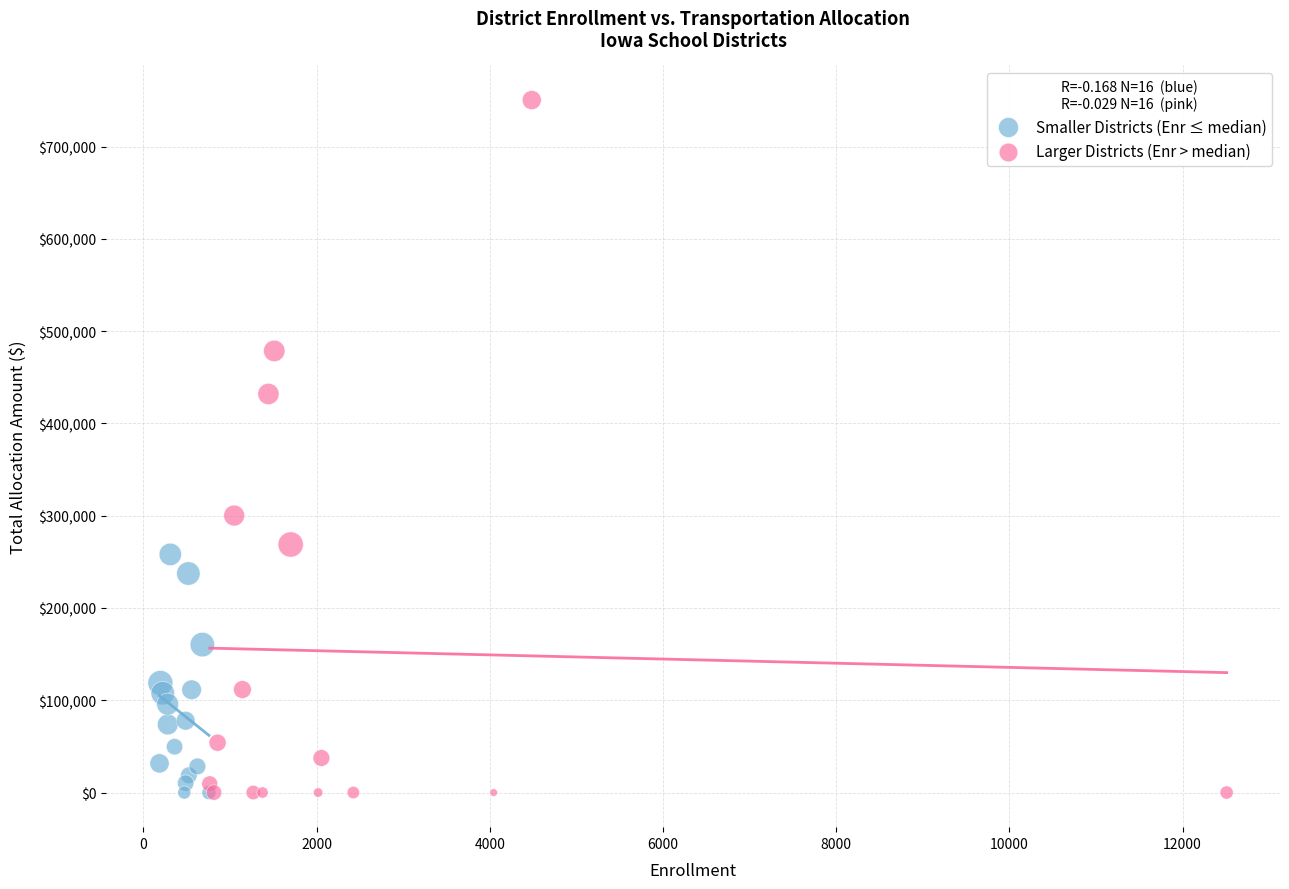

Which series reaches the maximum Y coordinate?

Larger Districts (Enr > median)